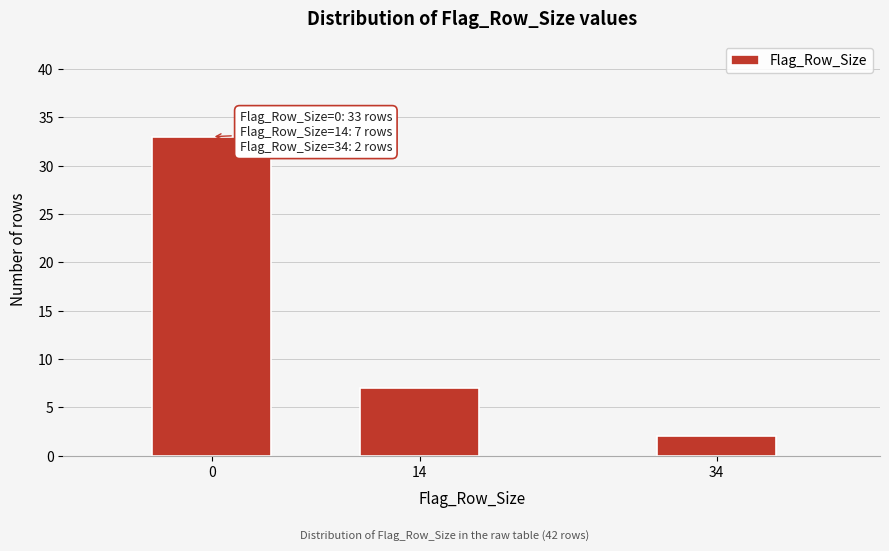

Reading left to right, extract all data points from this chart.

0=33	14=7	34=2